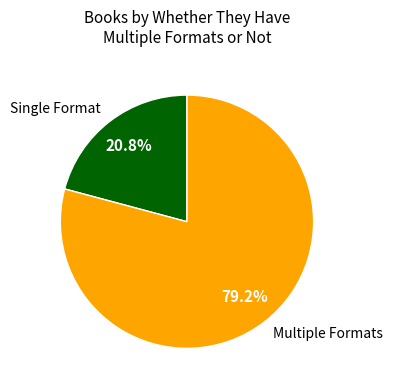

Approximately how many times larger is the value at Single Format compared to Multiple Formats?

0.3